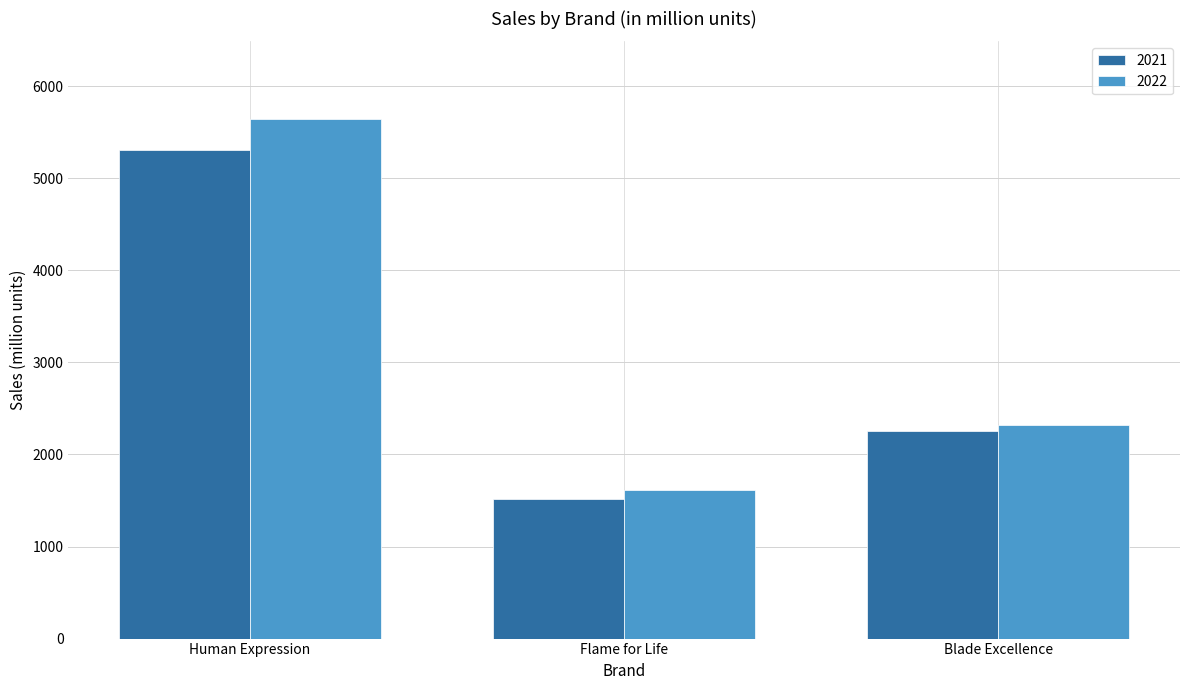

At which category is the sum across all series the highest?

Human Expression